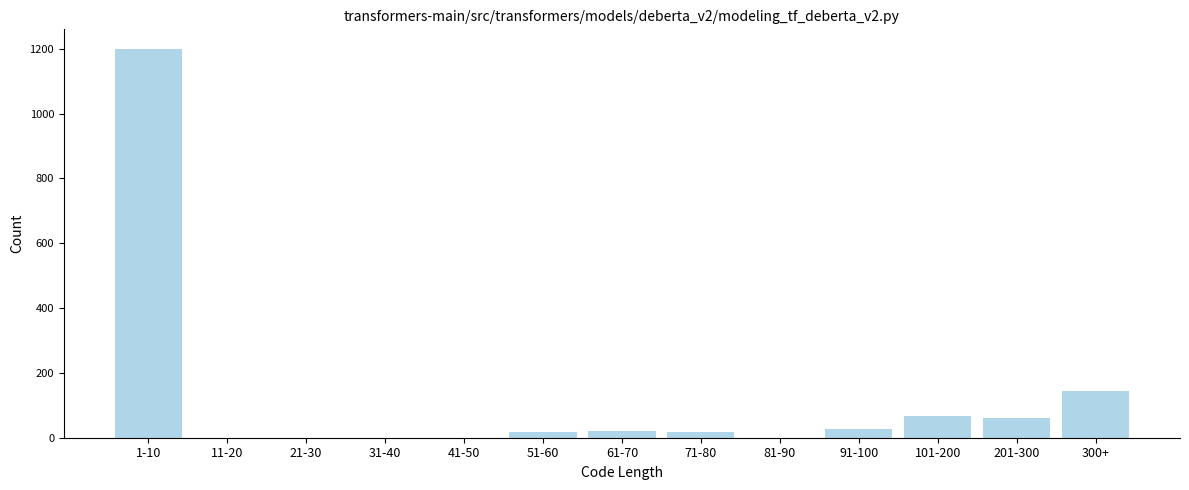

Which label corresponds to the largest value in the chart?

1-10